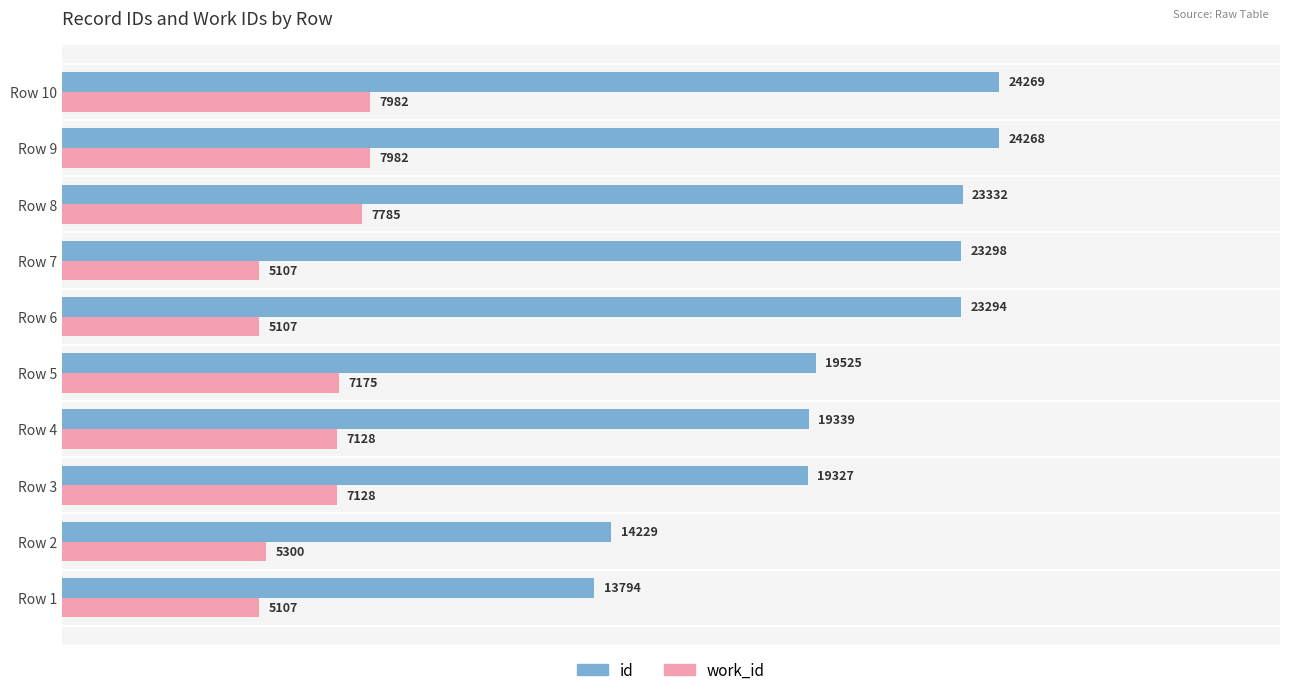

Which category has the lowest value in the id series?

Row 1